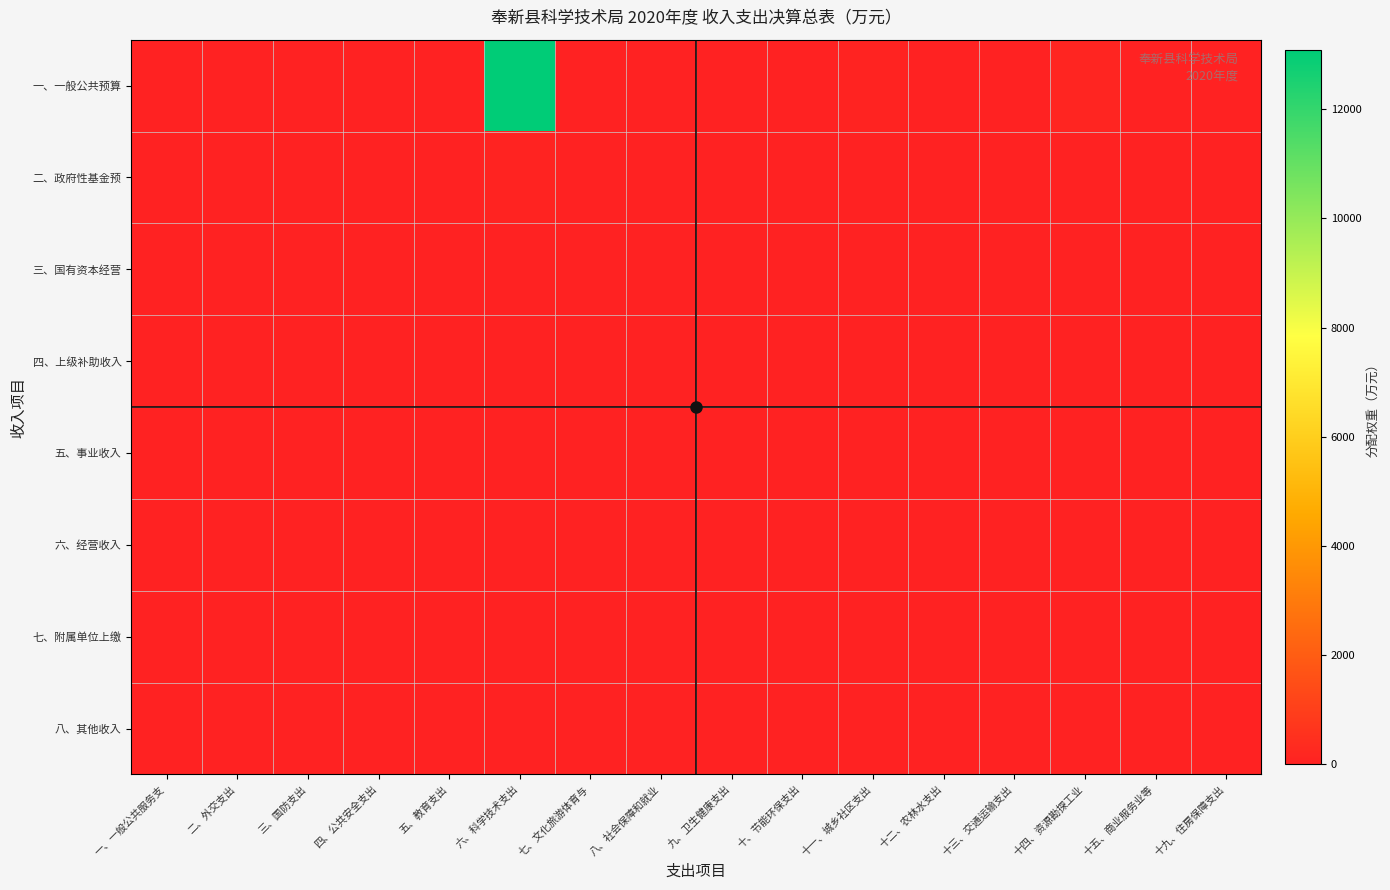

Reading left to right, what are all the values shown in this chart?

0.0	0.0	0.0	0.0	0.0	13085.1	0.0	21.6	7.6	0.0	74.4	0.0	0.0	138.9	0.0	7.1